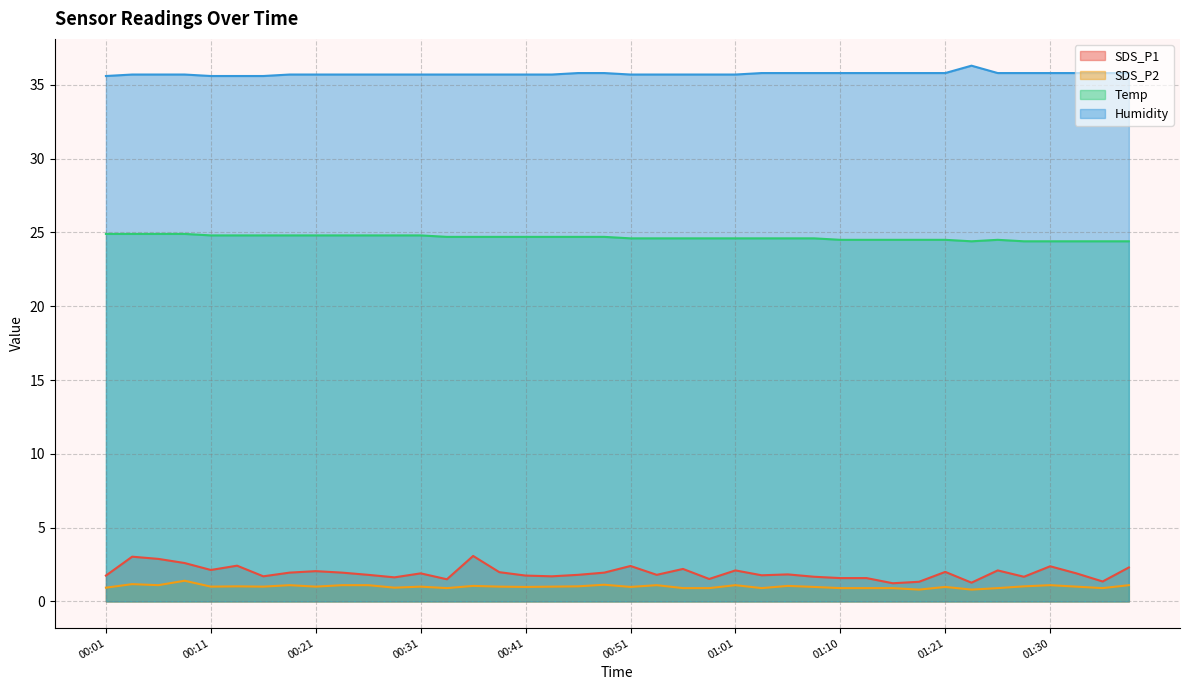

True or false: Temp has more than 2 interior local peaks.

False